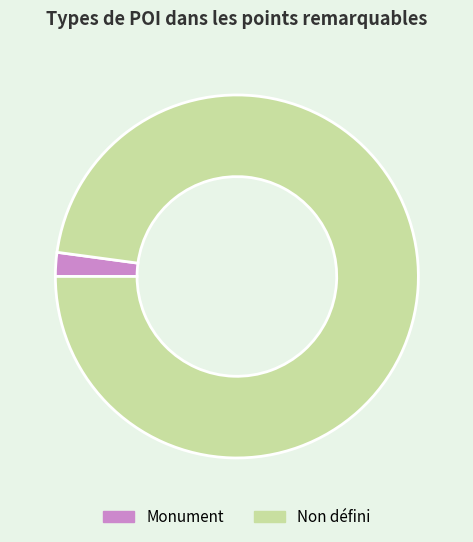

Does any single category account for the majority?

Yes